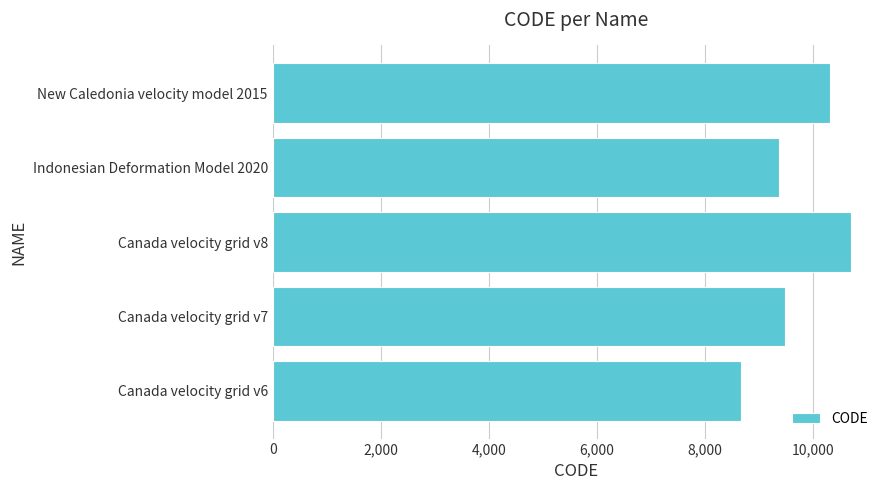

Approximately how many times larger is the value at Canada velocity grid v6 compared to New Caledonia velocity model 2015?

0.8